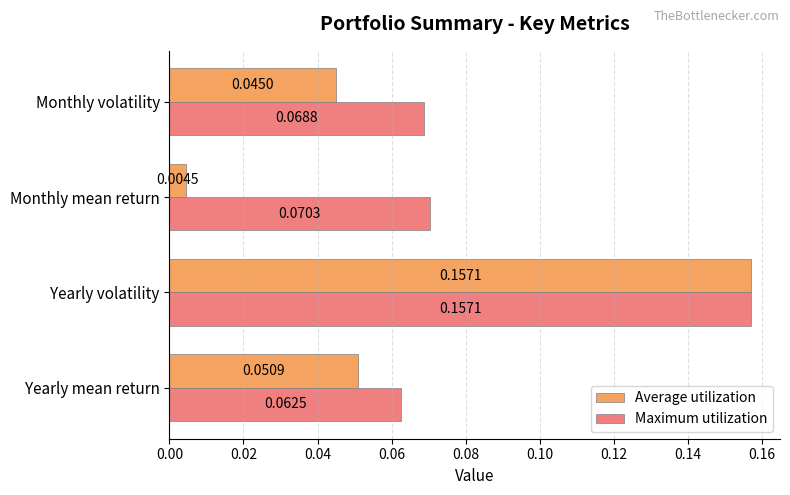

List the labels in order of Maximum utilization value, largest first.

Yearly volatility, Monthly mean return, Monthly volatility, Yearly mean return